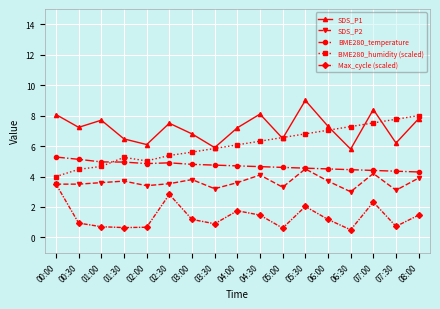

Between 06:00 and 08:00, which series saw the biggest shift?

BME280_humidity (scaled)